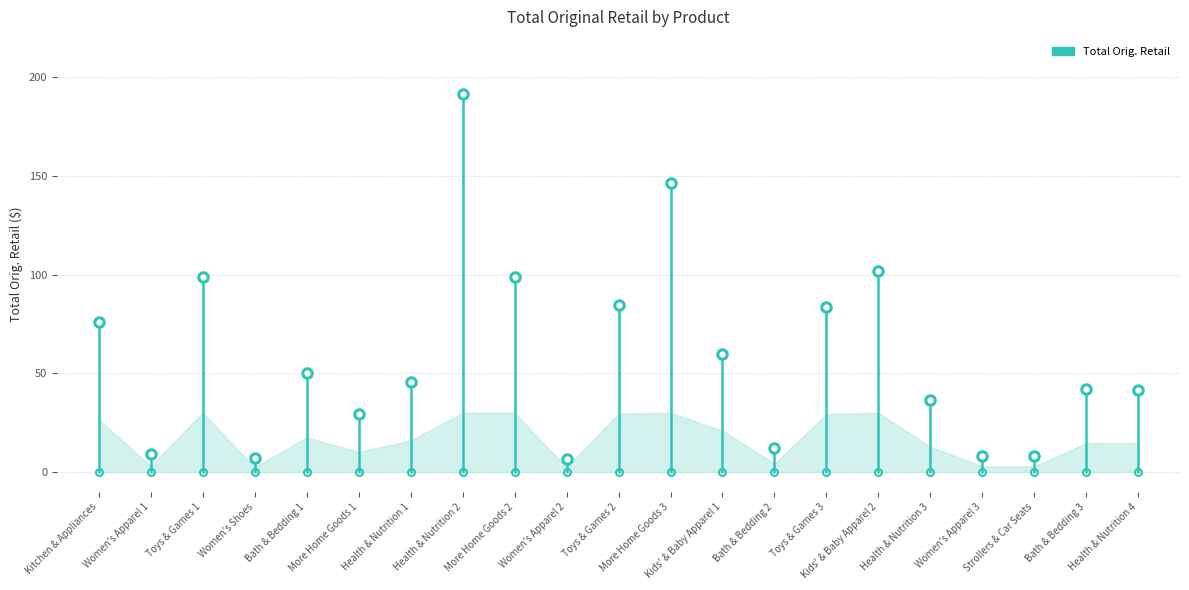

What is the greatest value displayed?

30.0